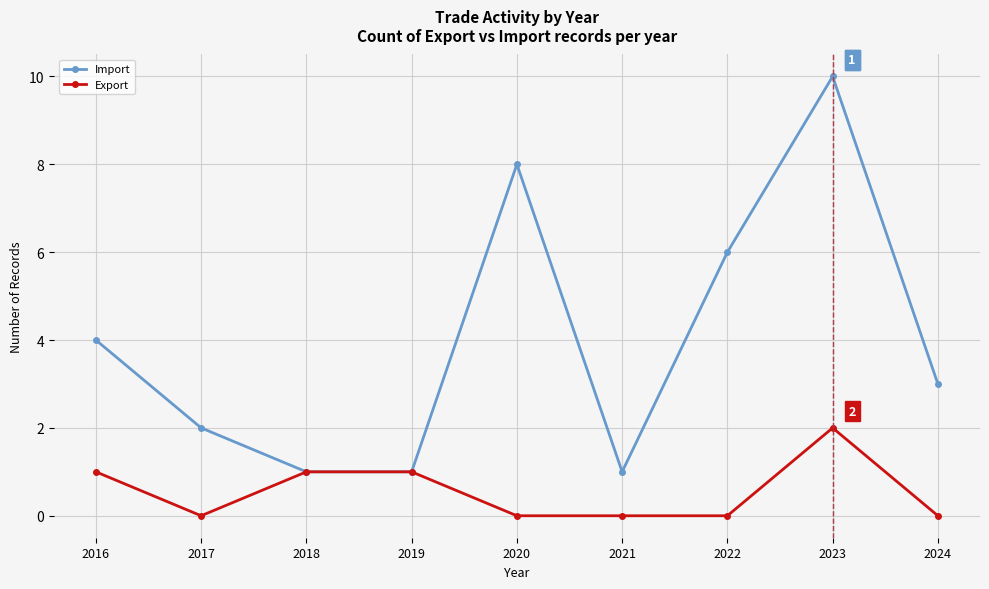

What is the value of the Import point at the 7th from the left?

6